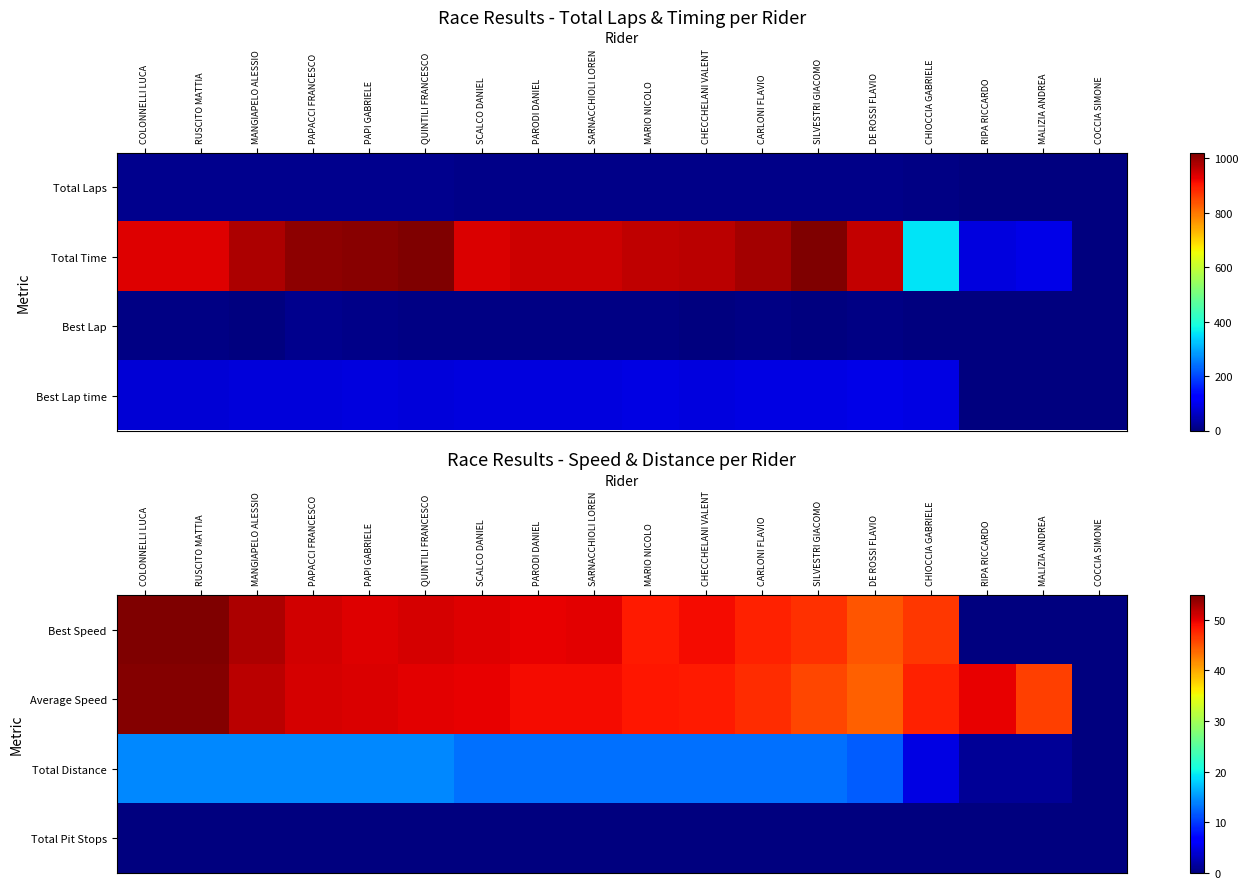

Is it true that Best Speed equals 49.8 at PARODI DANIEL?

True